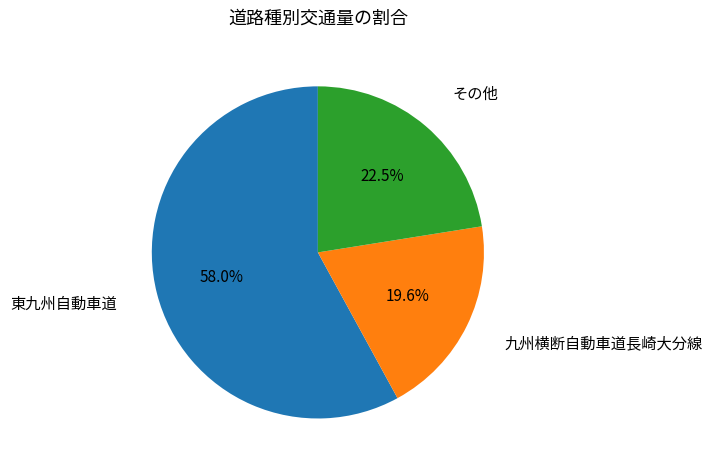

Which category accounts for the majority?

東九州自動車道